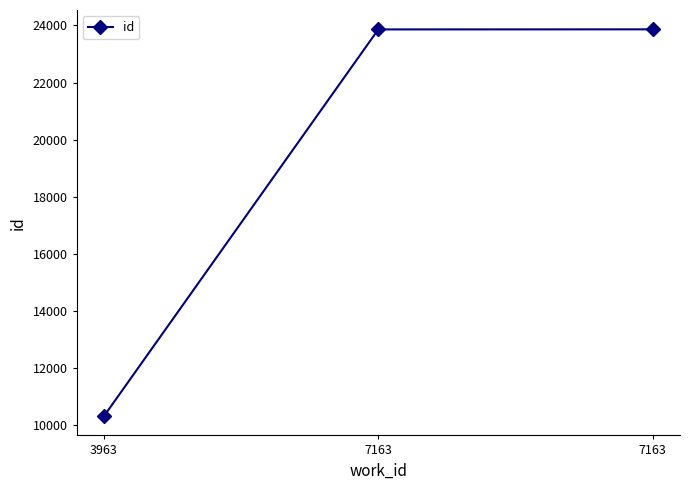

Does the chart have visible grid lines?

No